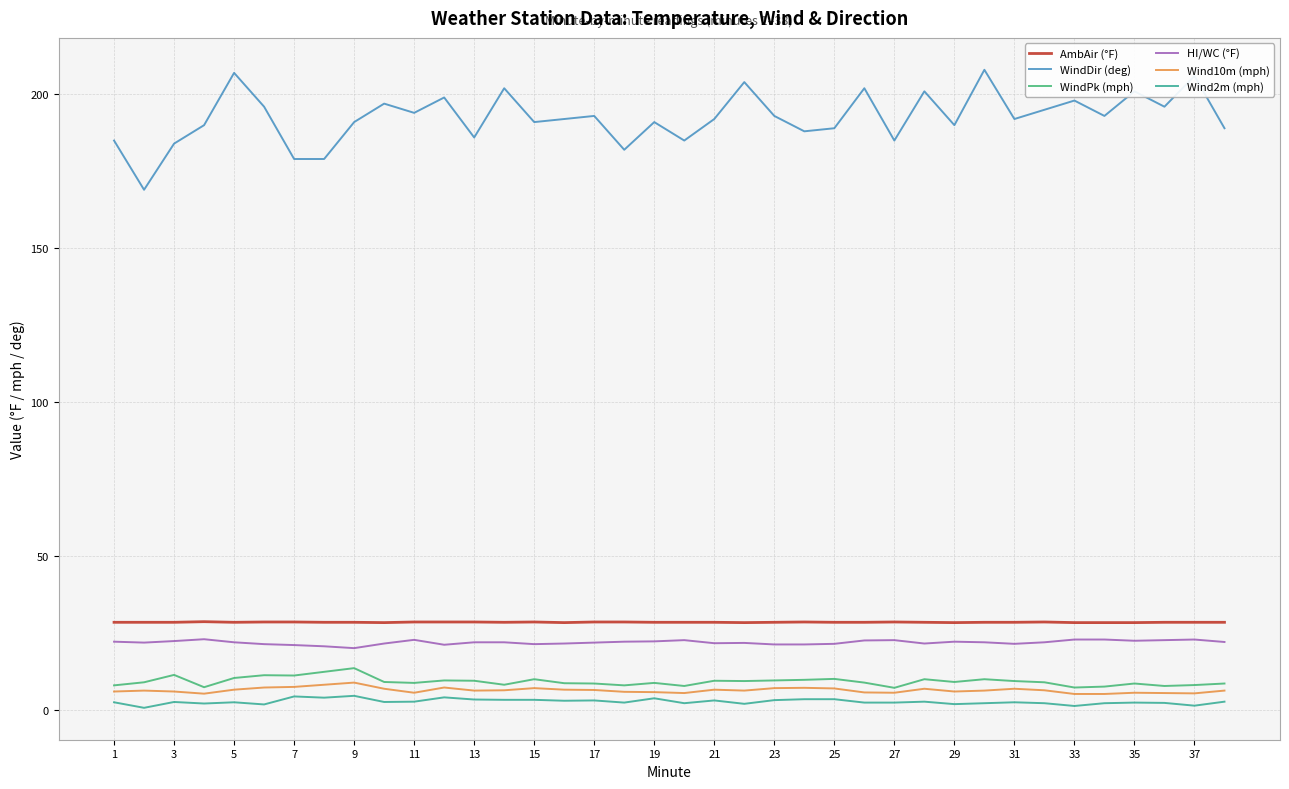

What is the highest value of the Wind10m (mph) series?

8.8